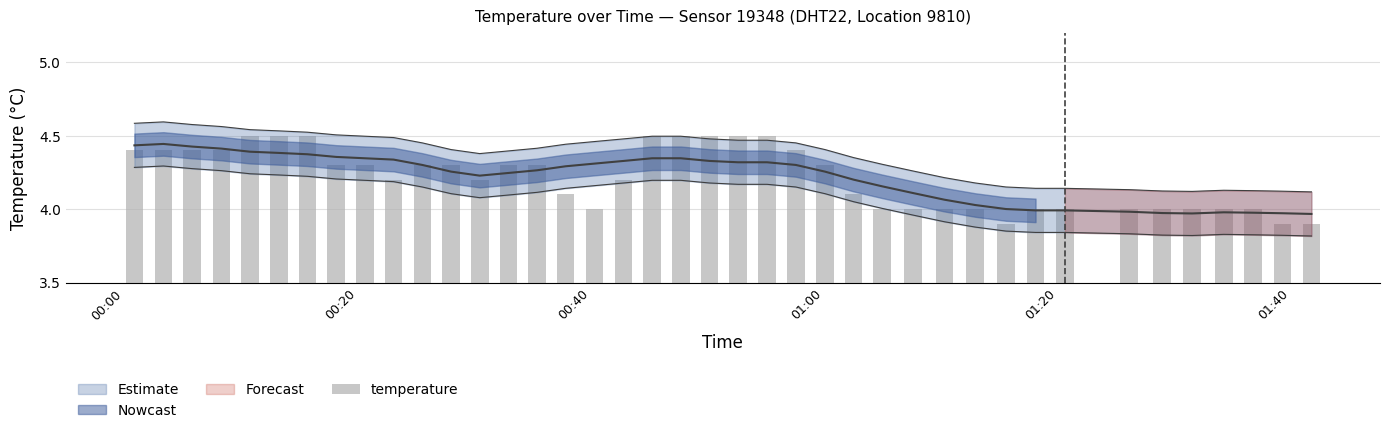

Reading left to right, what are all the values shown in this chart?

4.4	4.4	4.4	4.4	4.5	4.5	4.5	4.3	4.3	4.2	4.3	4.3	4.2	4.3	4.3	4.1	4.0	4.2	4.5	4.5	4.5	4.5	4.5	4.4	4.3	4.1	4.0	4.0	4.0	4.0	3.9	4.0	4.0	4.0	4.0	4.0	4.0	4.0	3.9	3.9